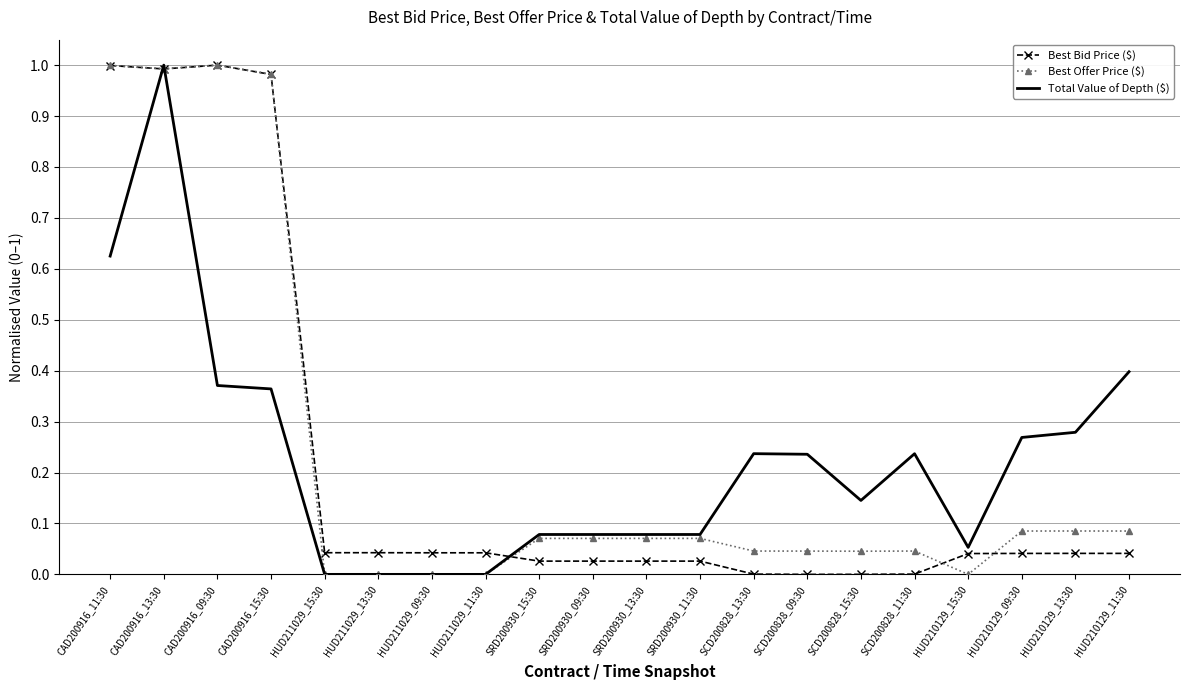

At which category is the sum across all series the highest?

CAD200916_13:30